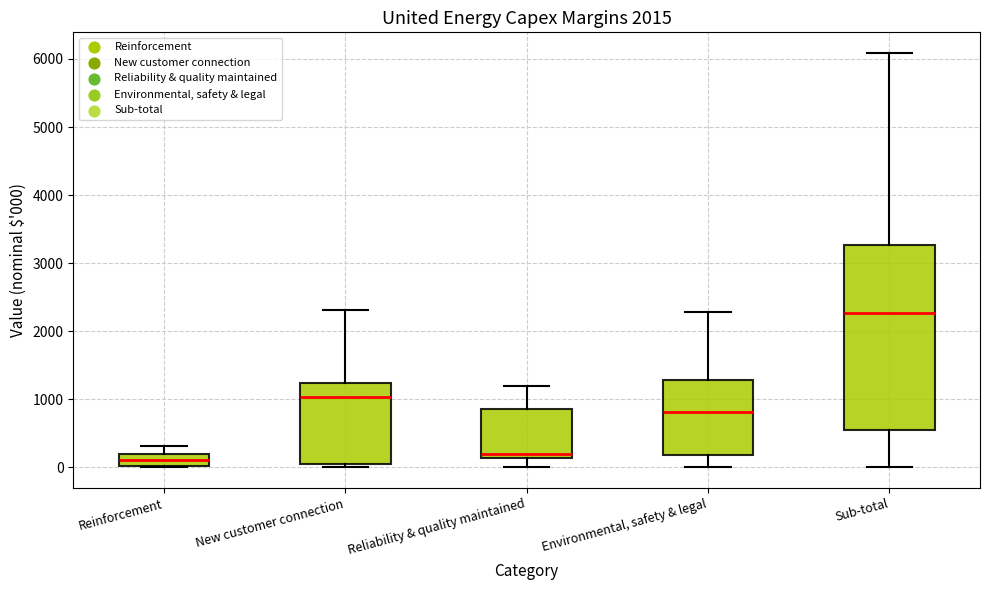

Reading left to right, transcribe this box plot: for each box, give where its median line is, the range the box spans, and where its two whiskers end, as read against the y-axis. The values are not printed on the chart, so give them approximately, as read against the axis.

Reinforcement: median 100, box 0 to 200, whiskers 0 to 300
New customer connection: median 1000, box 0 to 1200, whiskers 0 (just below the box's lower edge) to 2300
Reliability & quality maintained: median 200, box 100 to 900, whiskers 0 to 1200
Environmental, safety & legal: median 800, box 200 to 1300, whiskers 0 to 2300
Sub-total: median 2300, box 500 to 3300, whiskers 0 to 6100